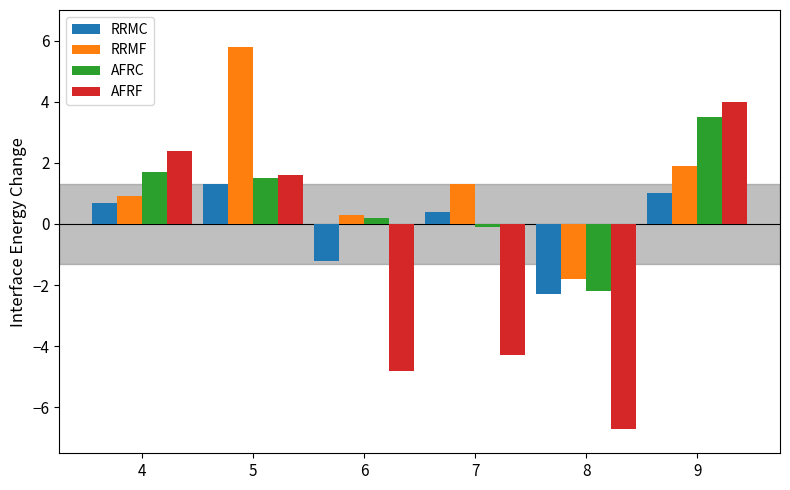

What is the sum of the AFRC values at 4 and 9?

5.2